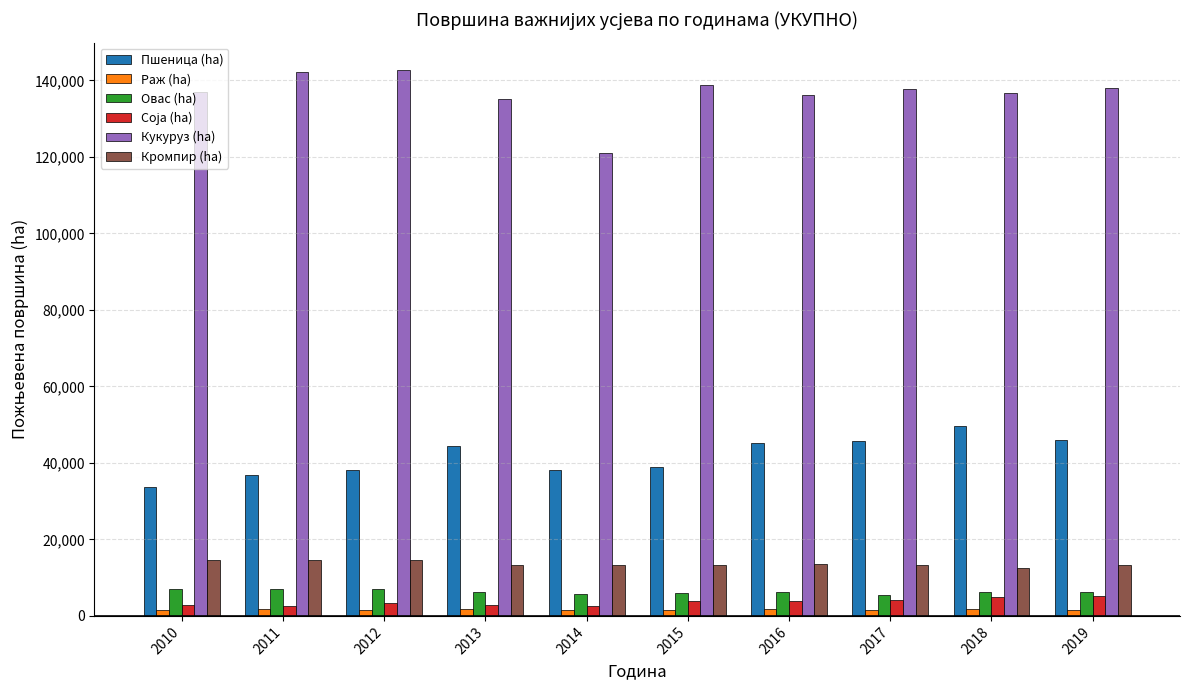

What is the maximum value for Пшеница (ha)?

49716